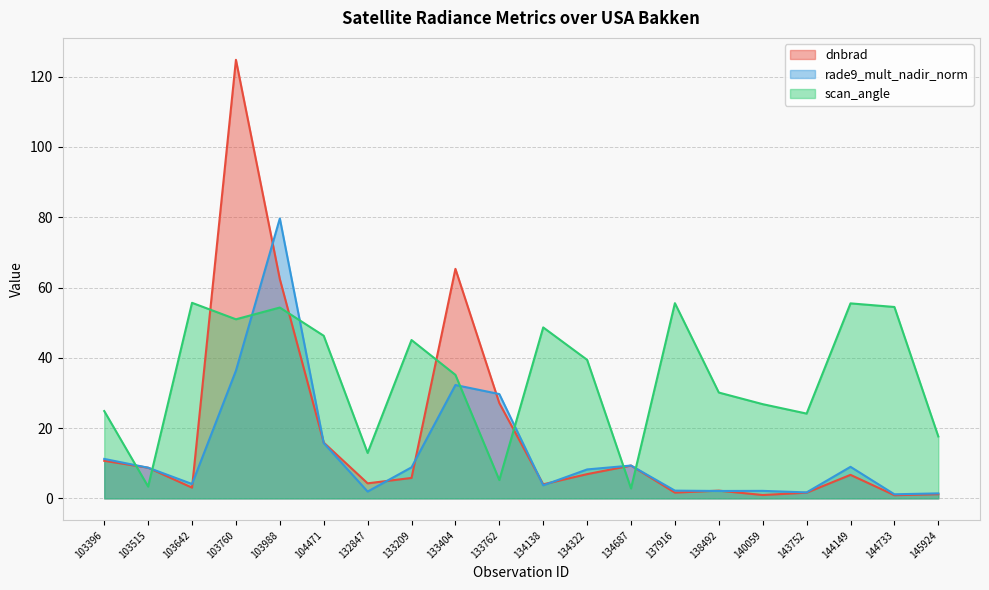

Rank the series at 134138 from lowest to highest value.

rade9_mult_nadir_norm, dnbrad, scan_angle